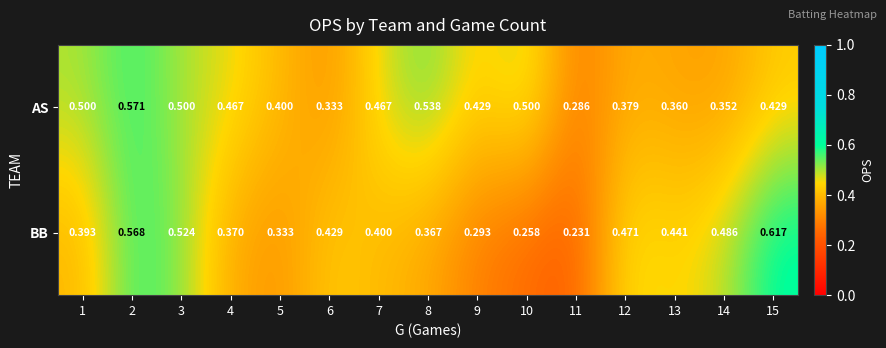

Rank the series at 12 from lowest to highest value.

AS, BB